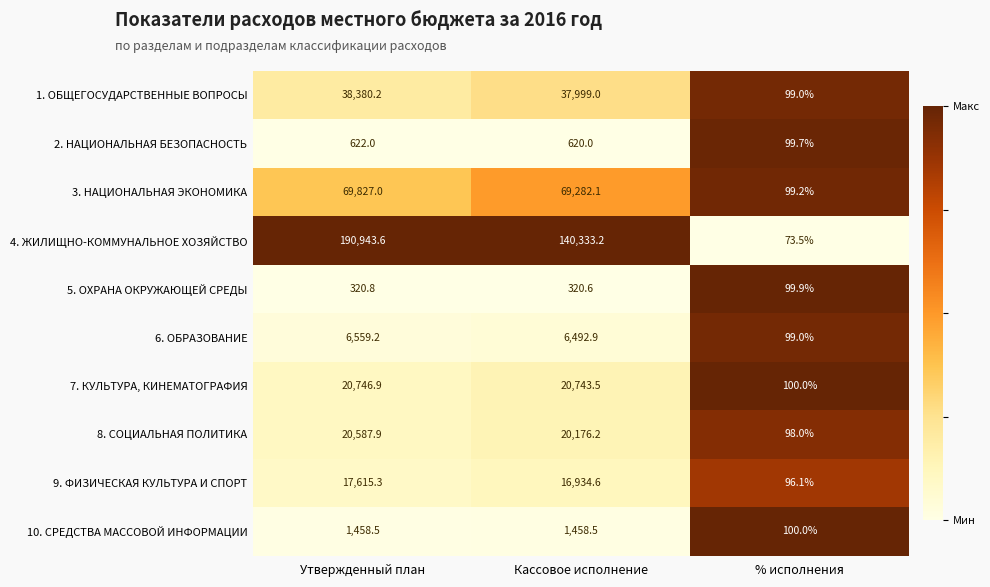

What is the total value across all series at Утвержденный план?

367061.4